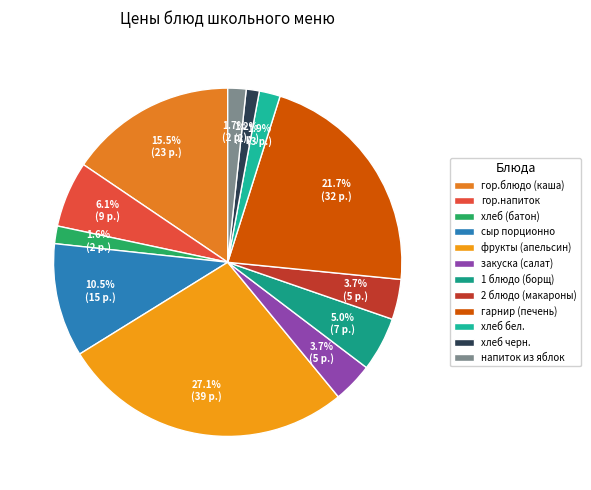

Is it true that хлеб черн. is 11% of the pie?

False